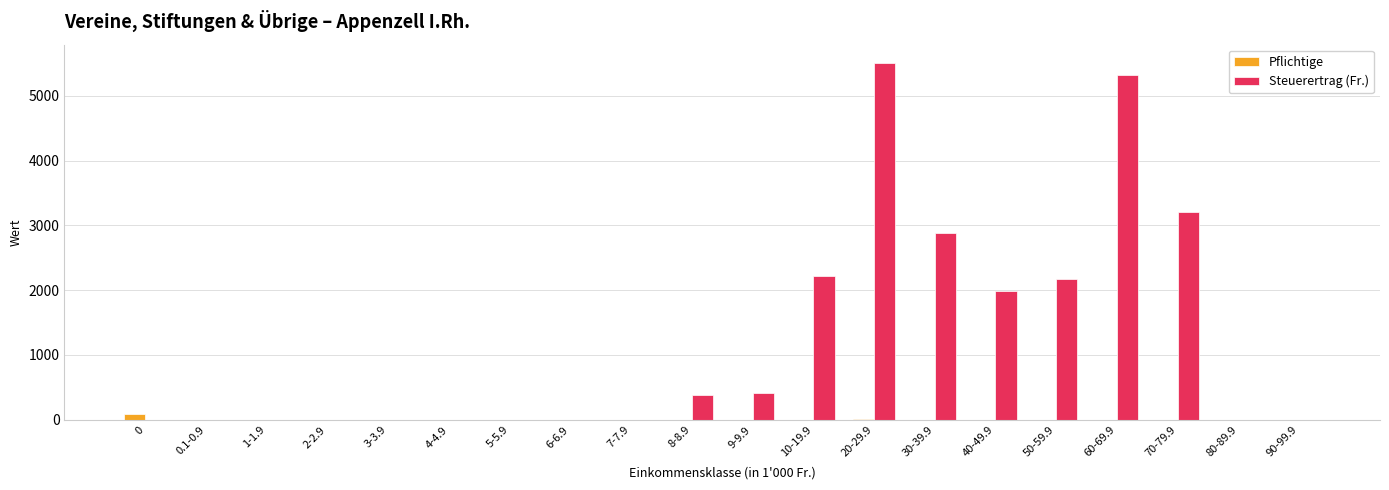

Between 0.1-0.9 and 70-79.9, which series saw the biggest shift?

Steuerertrag (Fr.)